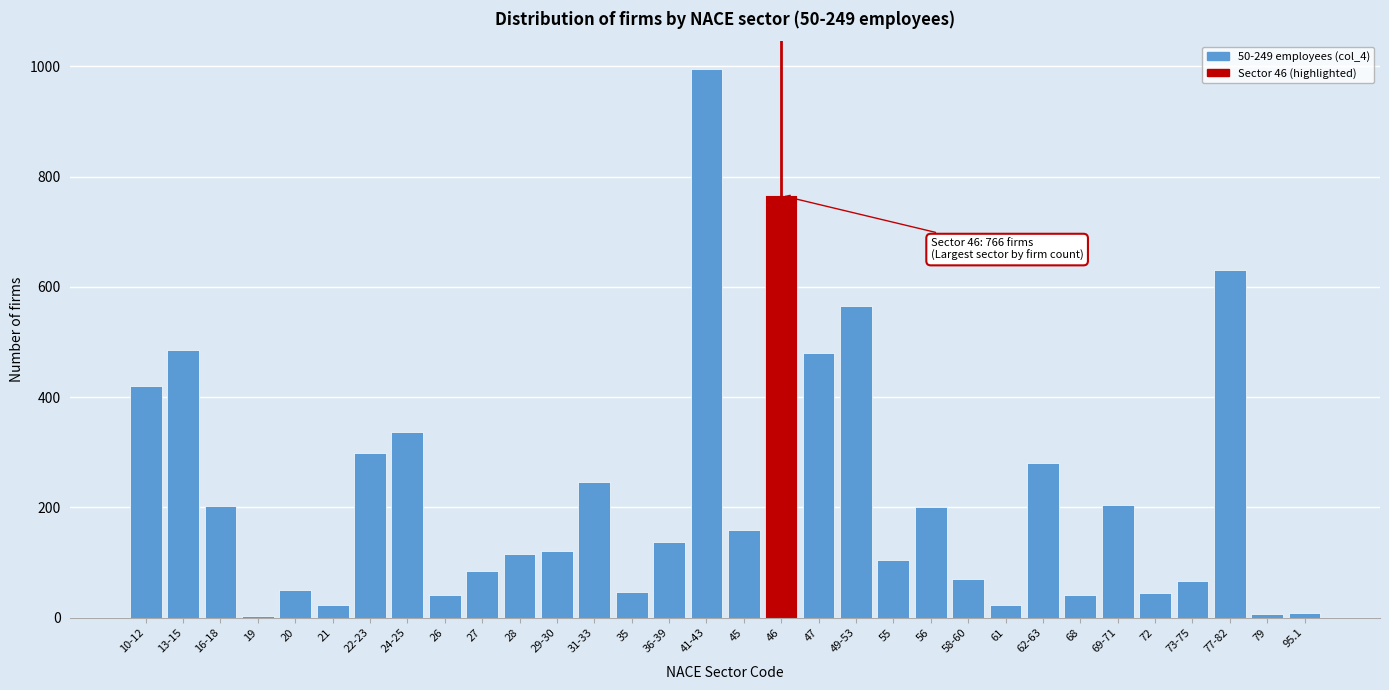

At which label is the value closest to 499?

13-15